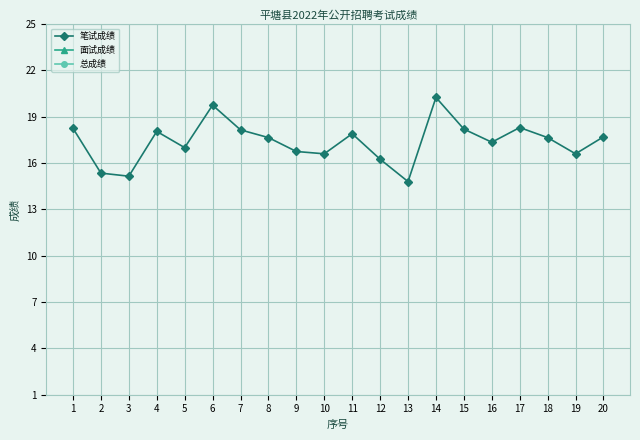

What is the minimum value shown in the chart?

14.8